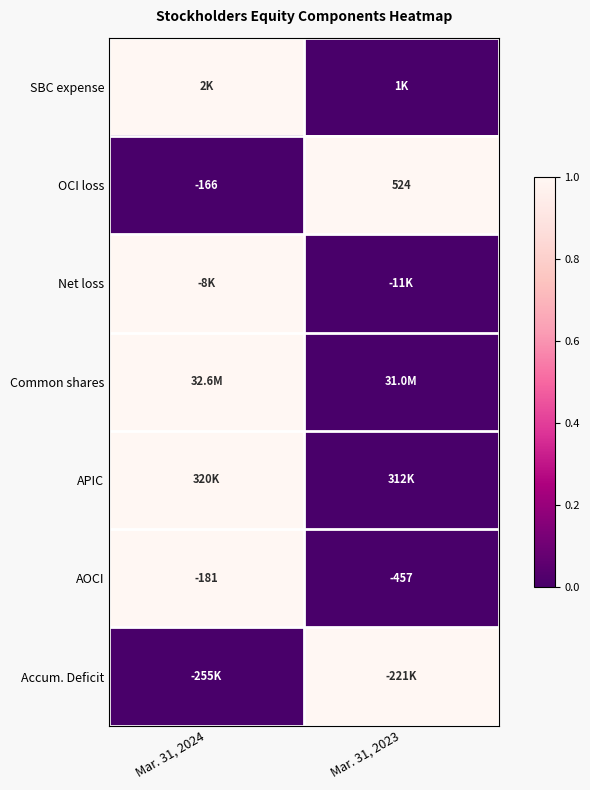

The Net loss series shows 1 at Mar. 31, 2024. True or false?

False